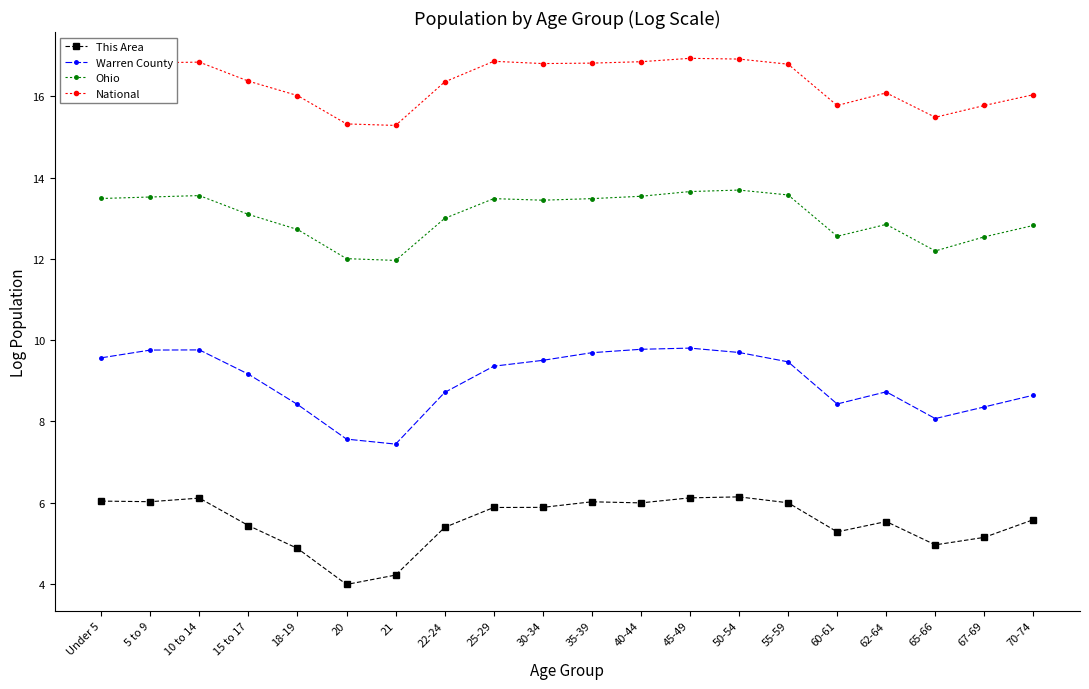

What is the maximum value shown in the chart?

16.9